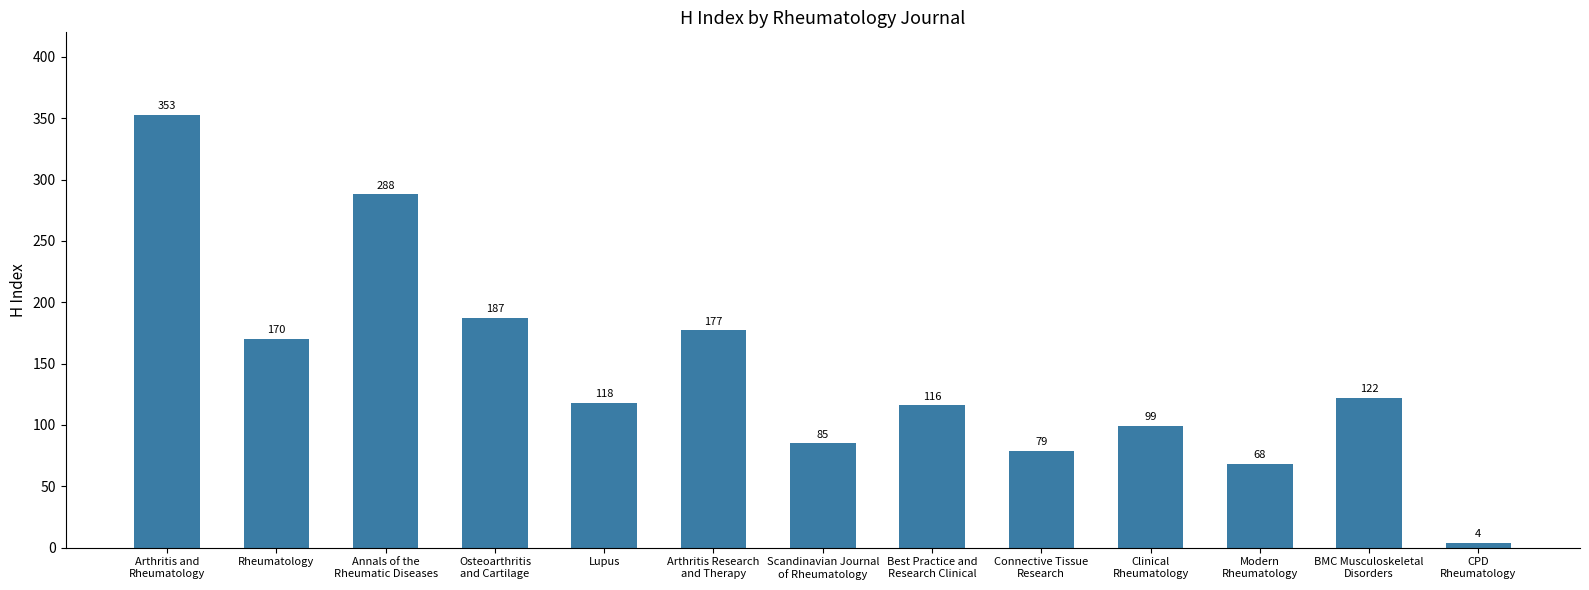

Does the chart contain any negative values?

No